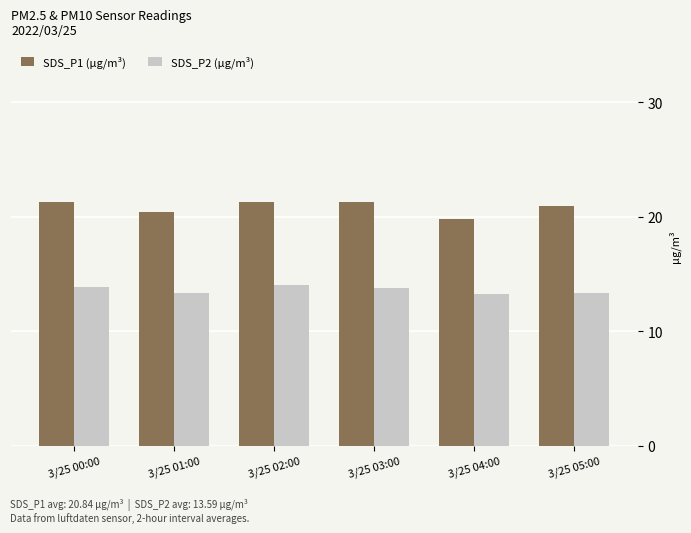

What is the total value across all series at 3/25 02:00?

35.3